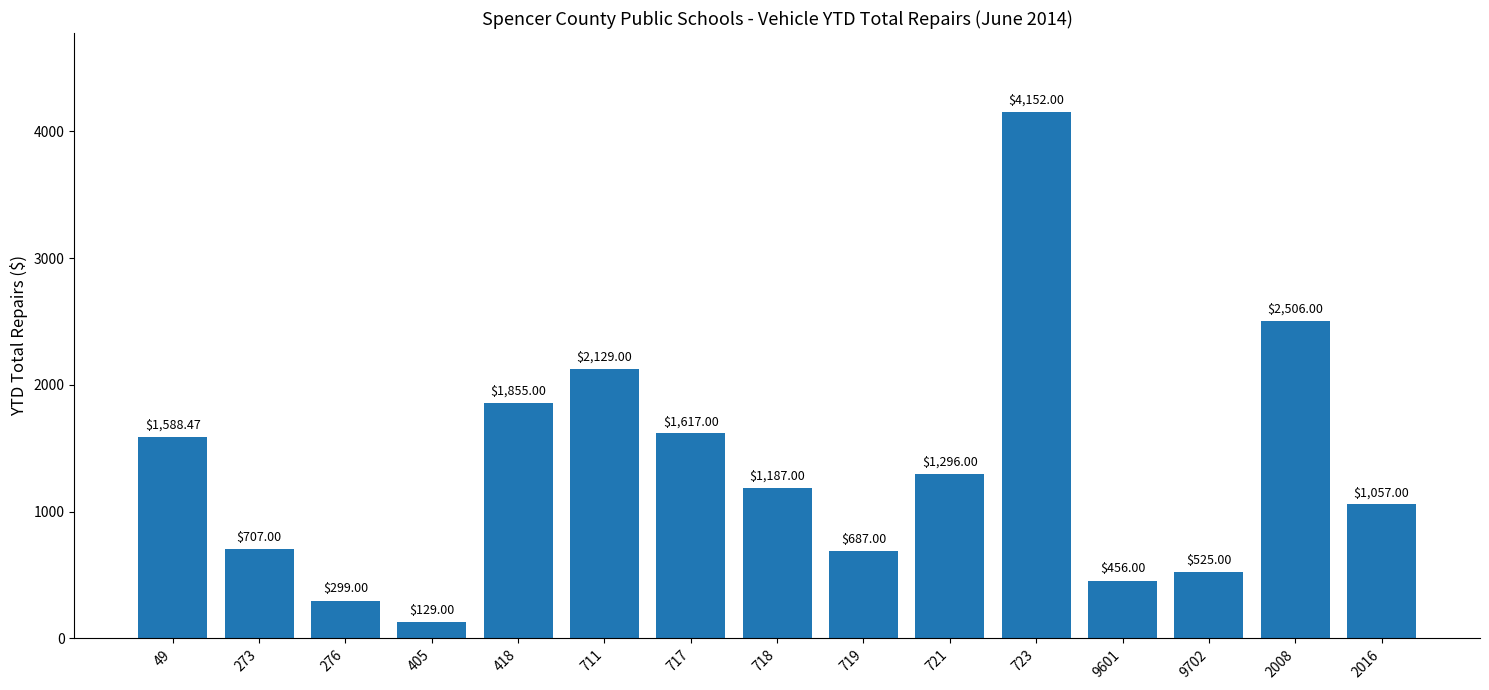

What is the difference between the maximum and minimum values?

4023.0